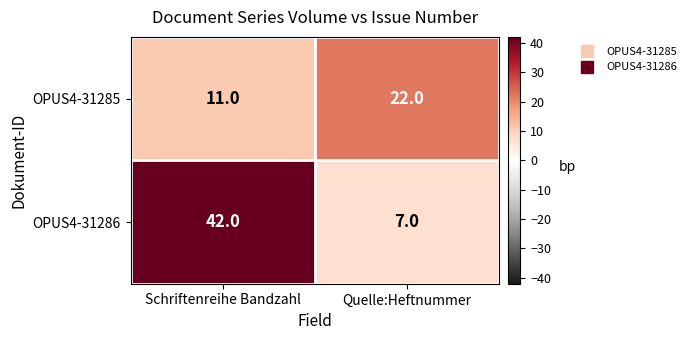

How many data points does each series have?

2